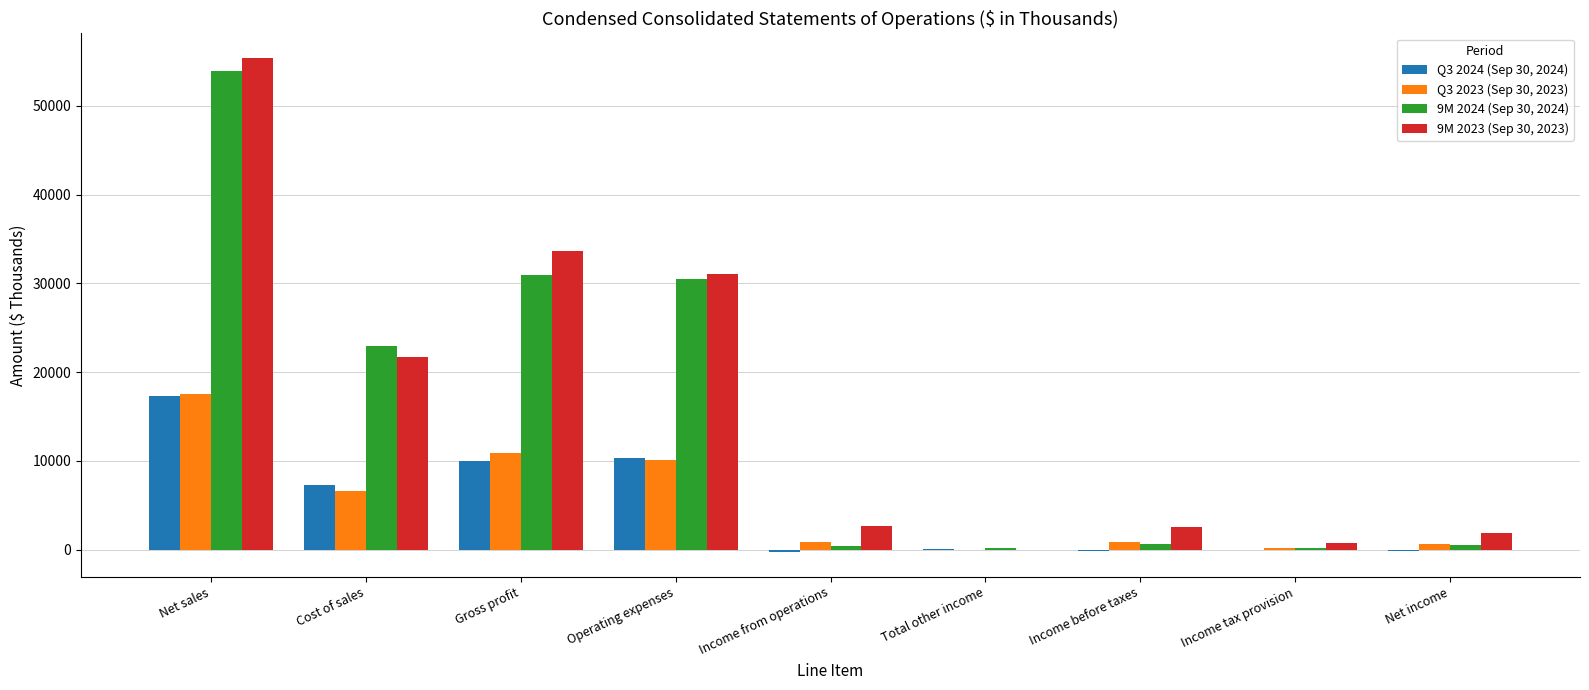

How many series are shown in this chart?

4